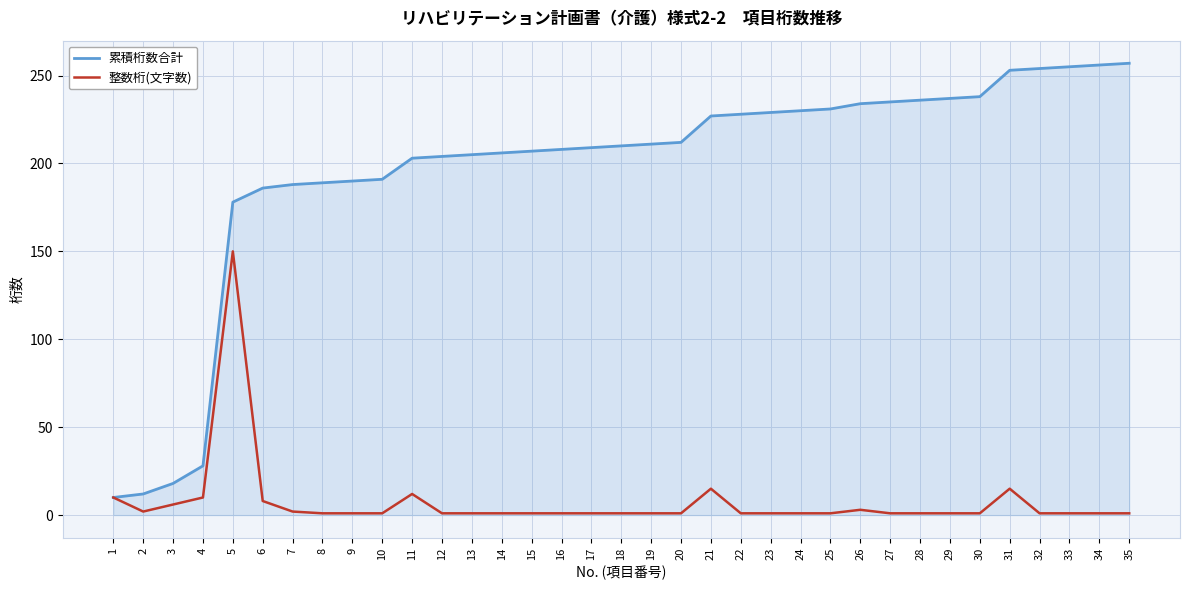

What is the greatest value displayed?

257